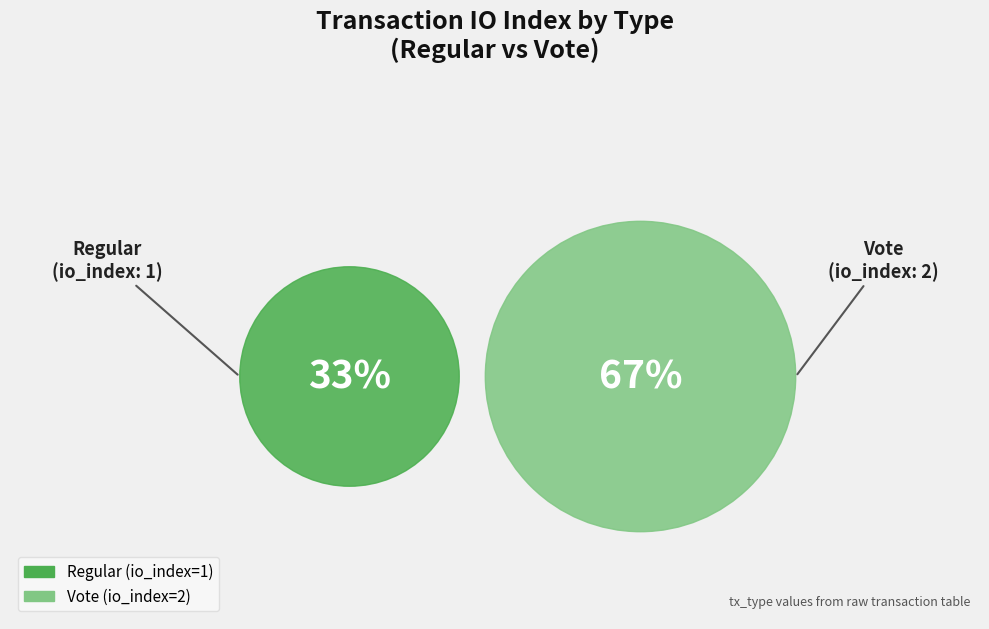

To the nearest percent, what percentage of the pie is Regular?

33%